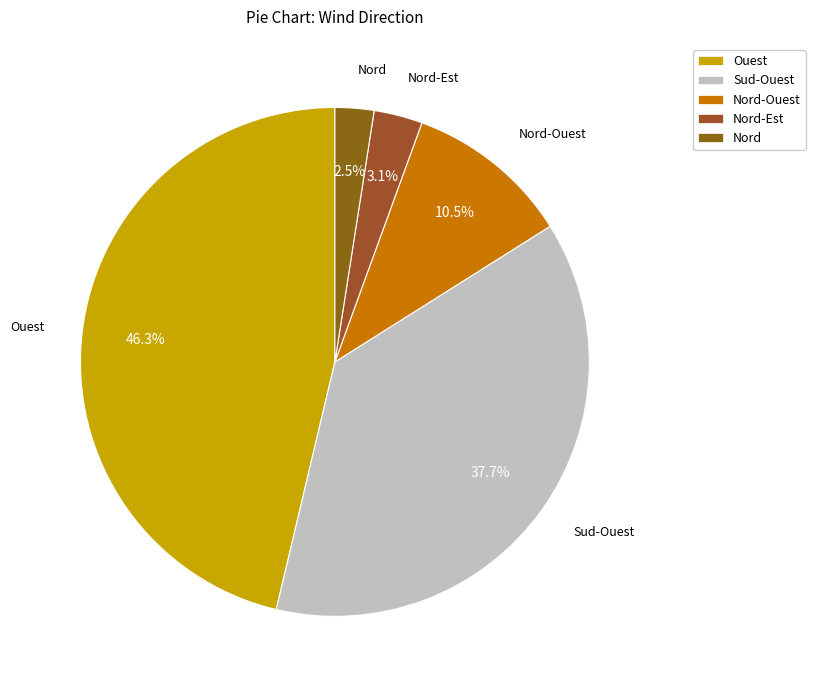

To the nearest percent, what is the average slice percentage?

20%